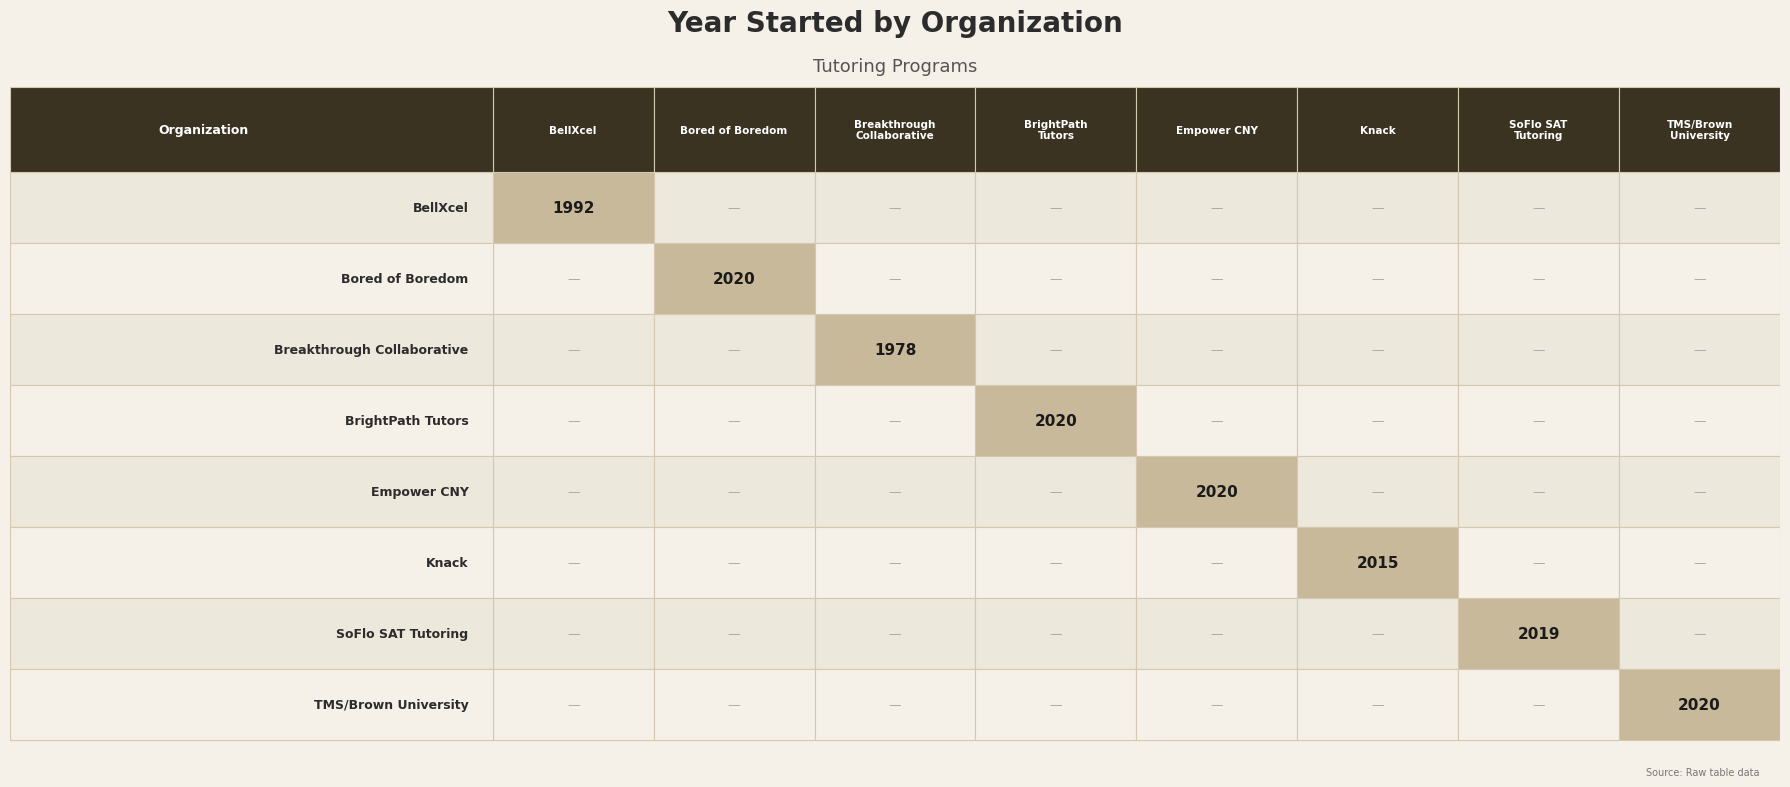

True or false: Empower CNY has a value of -833 at 2.

False